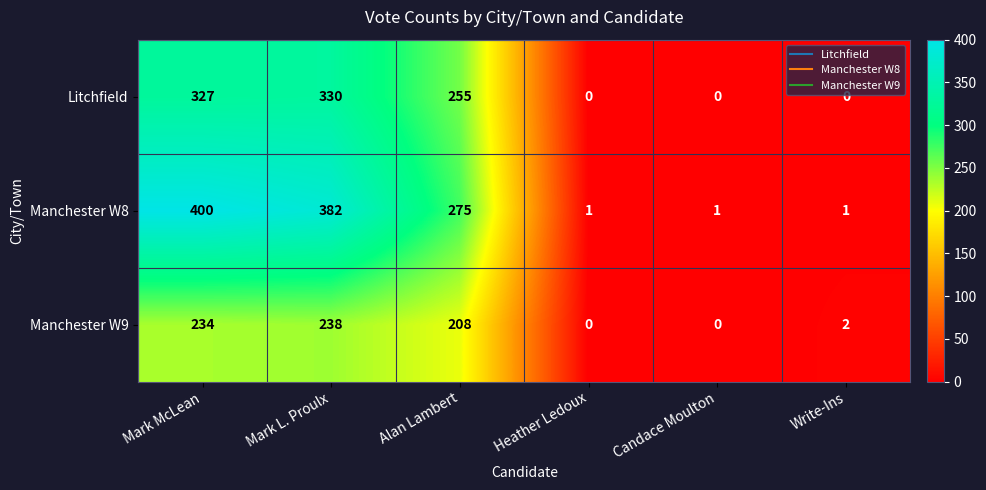

The value of Litchfield at Alan Lambert is 255. True or false?

True